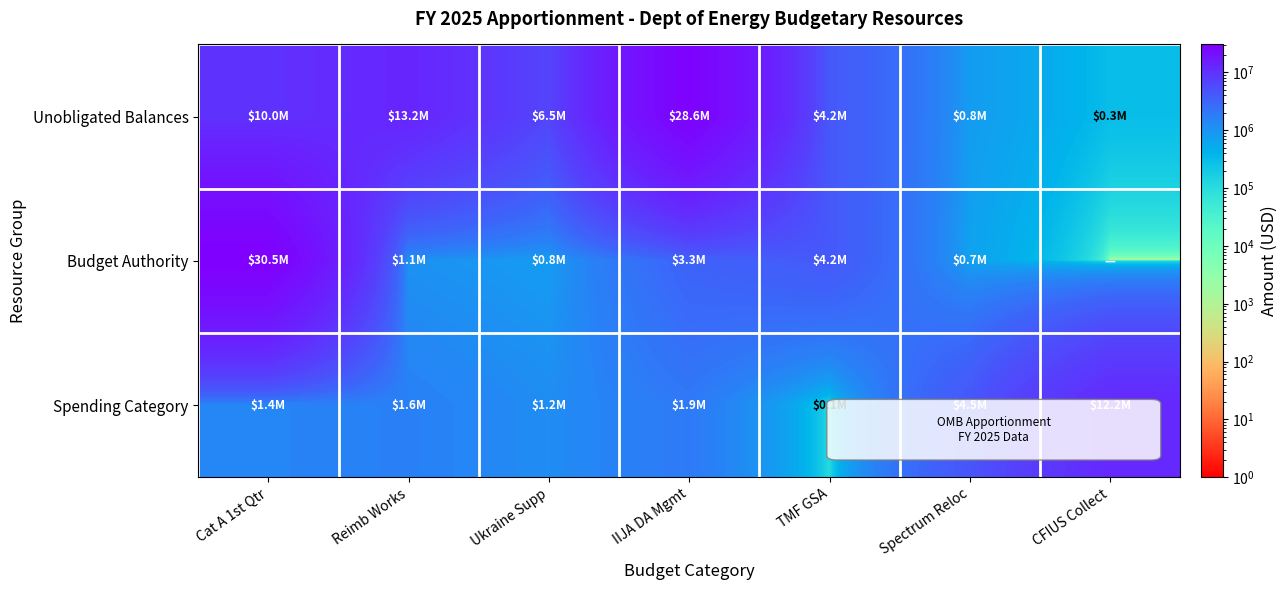

At CFIUS Collect, list the series in order from largest to smallest.

Spending Category, Unobligated Balances, Budget Authority